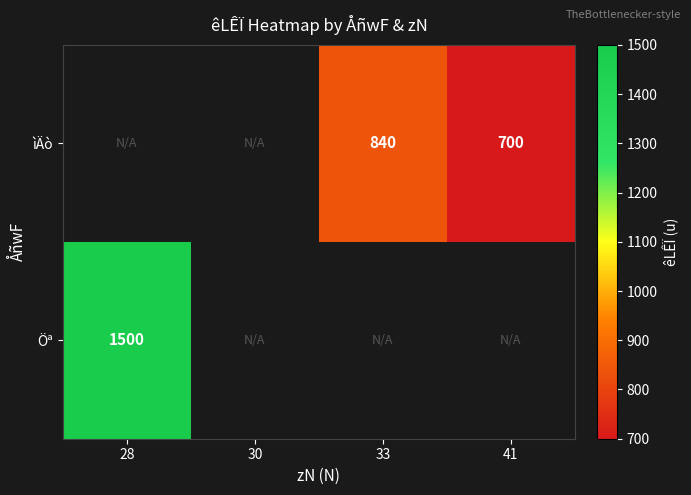

Which category has the lowest value in the Öª series?

28